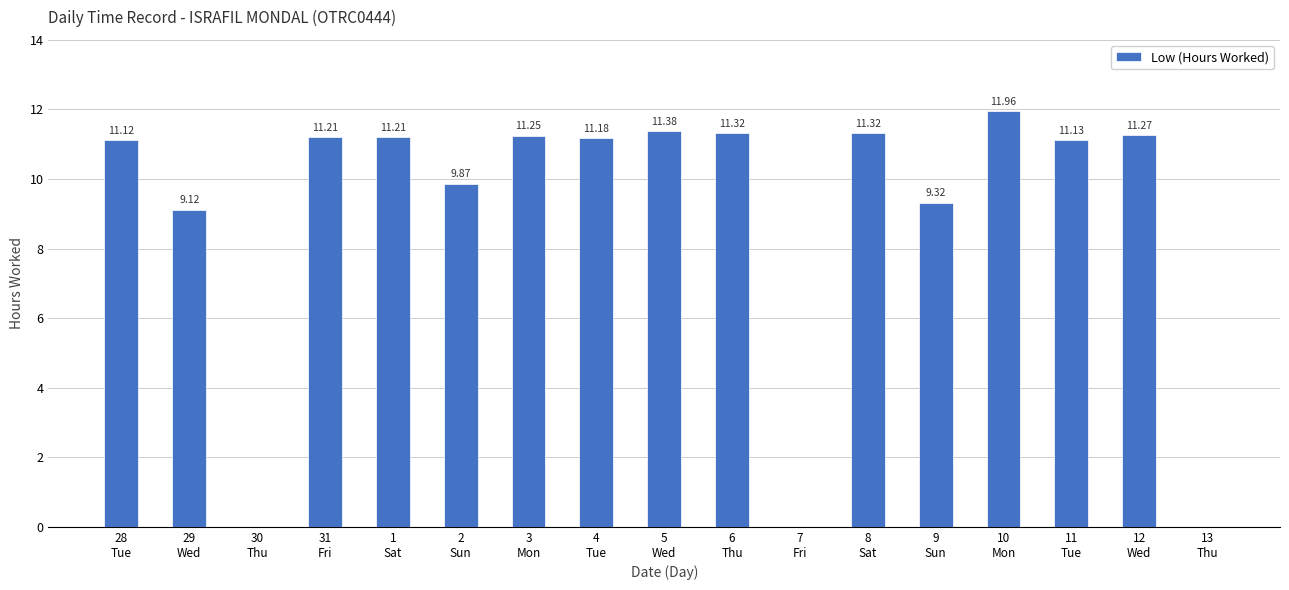

Count the number of data series in this chart.

1